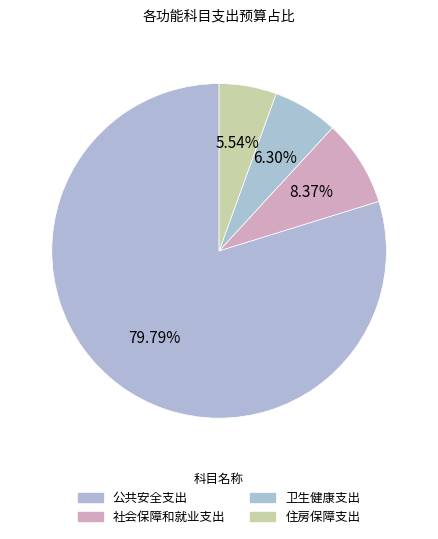

Which slice is the smallest?

住房保障支出